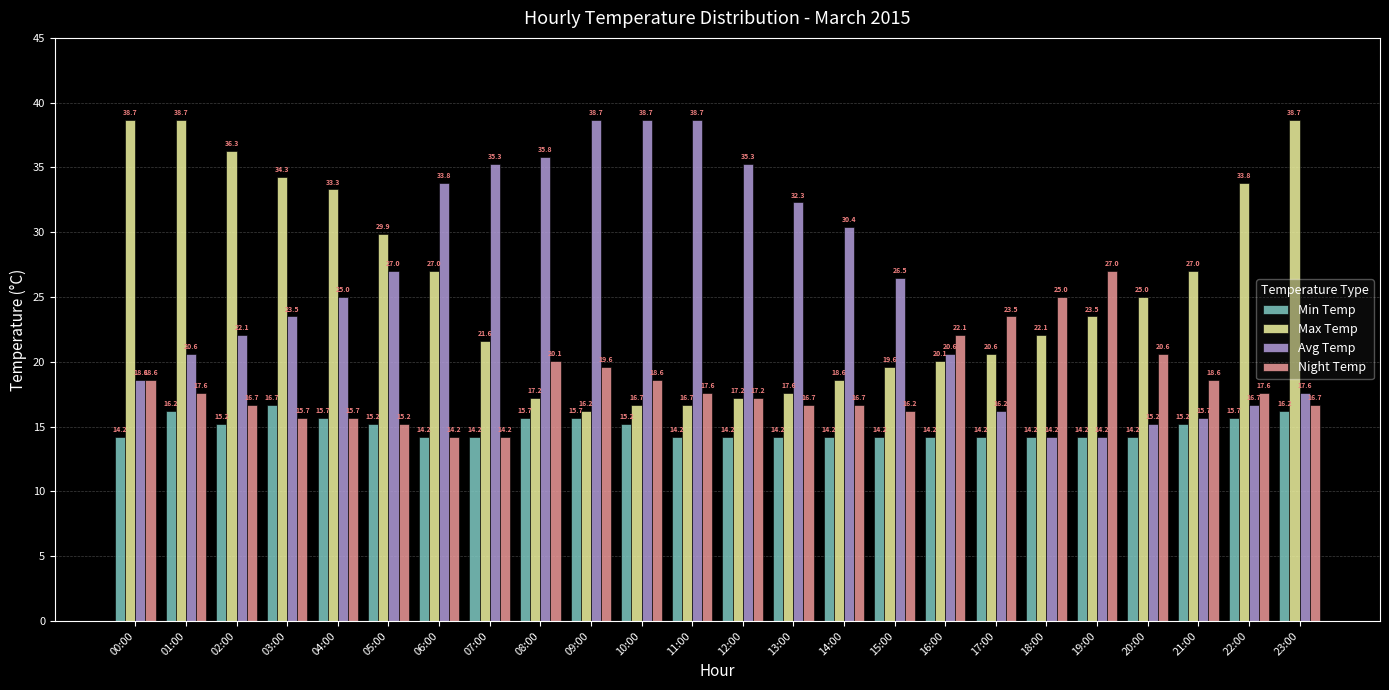

What is the average value of the Min Temp series?

14.9